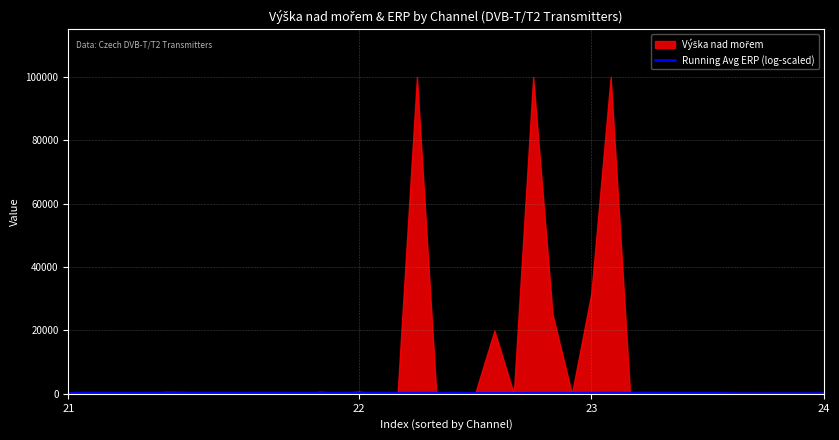

The value at 28 is 415.4. True or false?

False